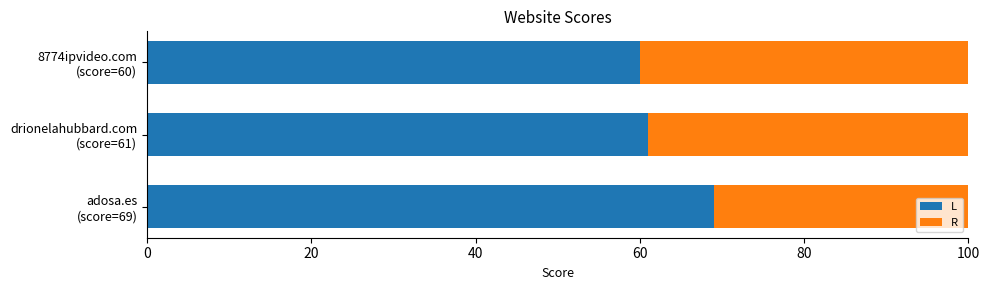

List the series in order of their overall mean, highest first.

L, R